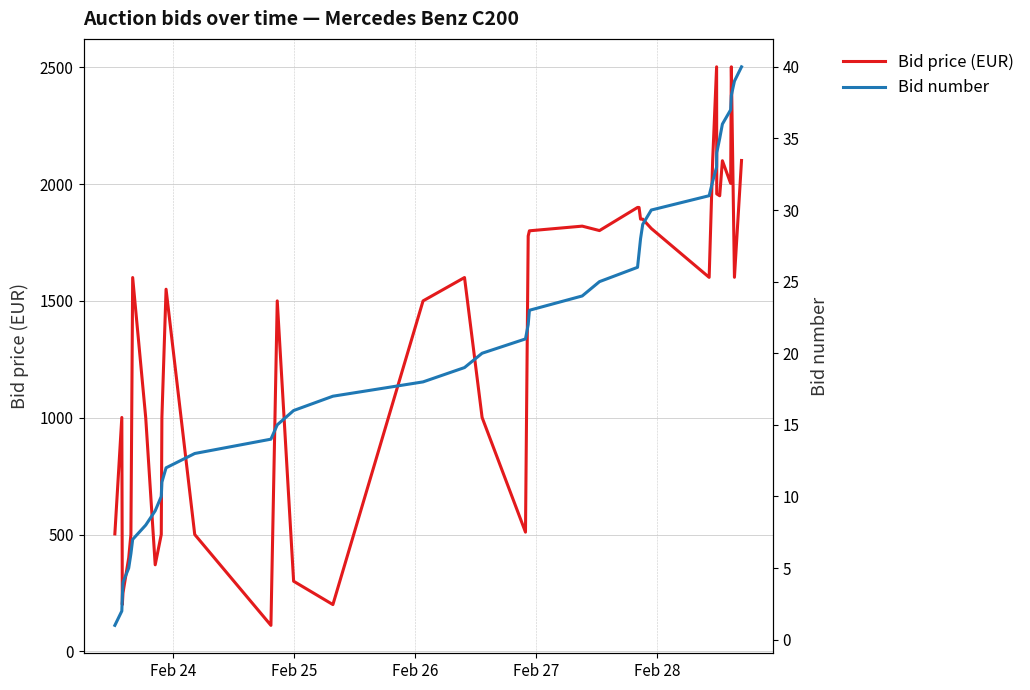

True or false: Bid number has more than 2 points higher than both neighbors.

False